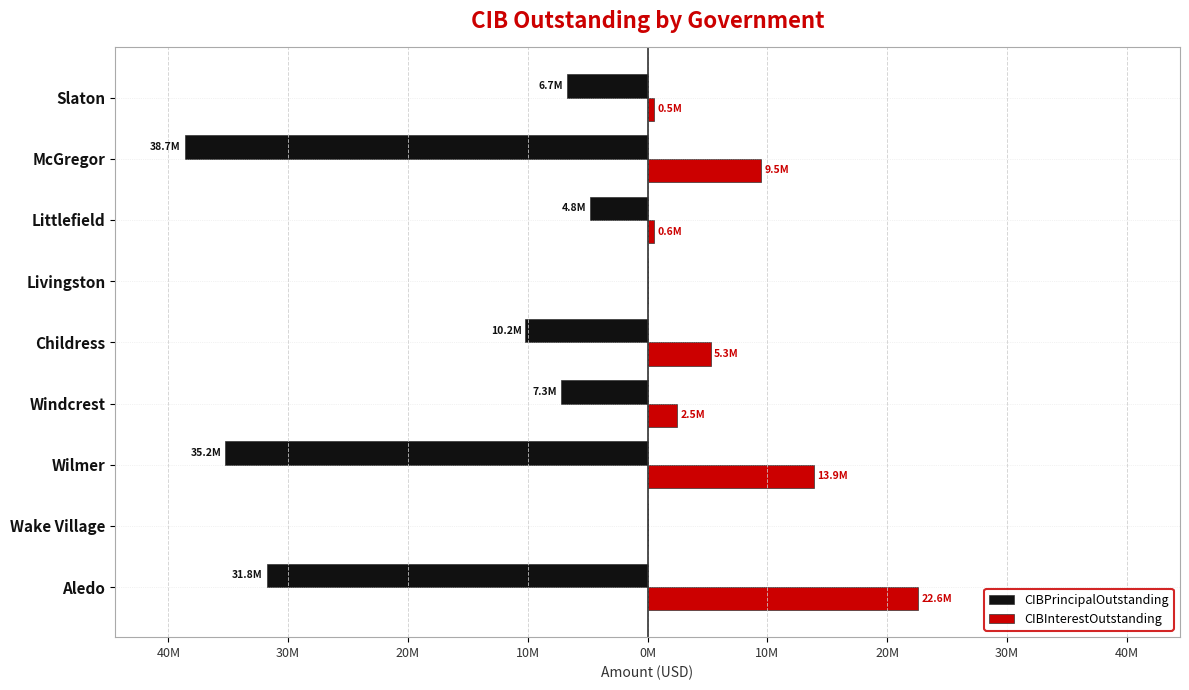

What are all the series names shown in the legend?

CIBPrincipalOutstanding, CIBInterestOutstanding